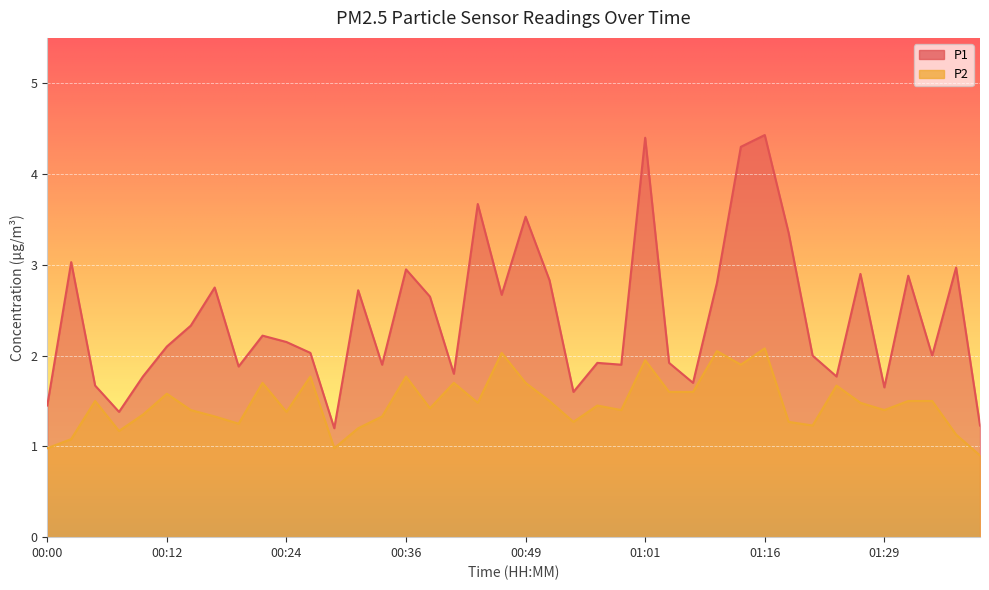

What is the smallest value displayed?

0.9